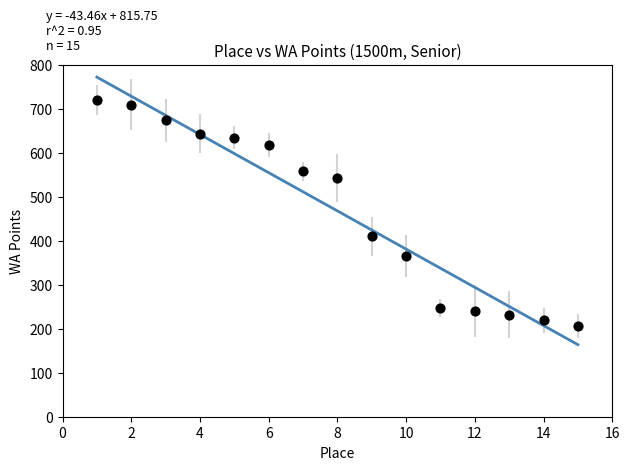

What is the range of X values (max minus min)?

14